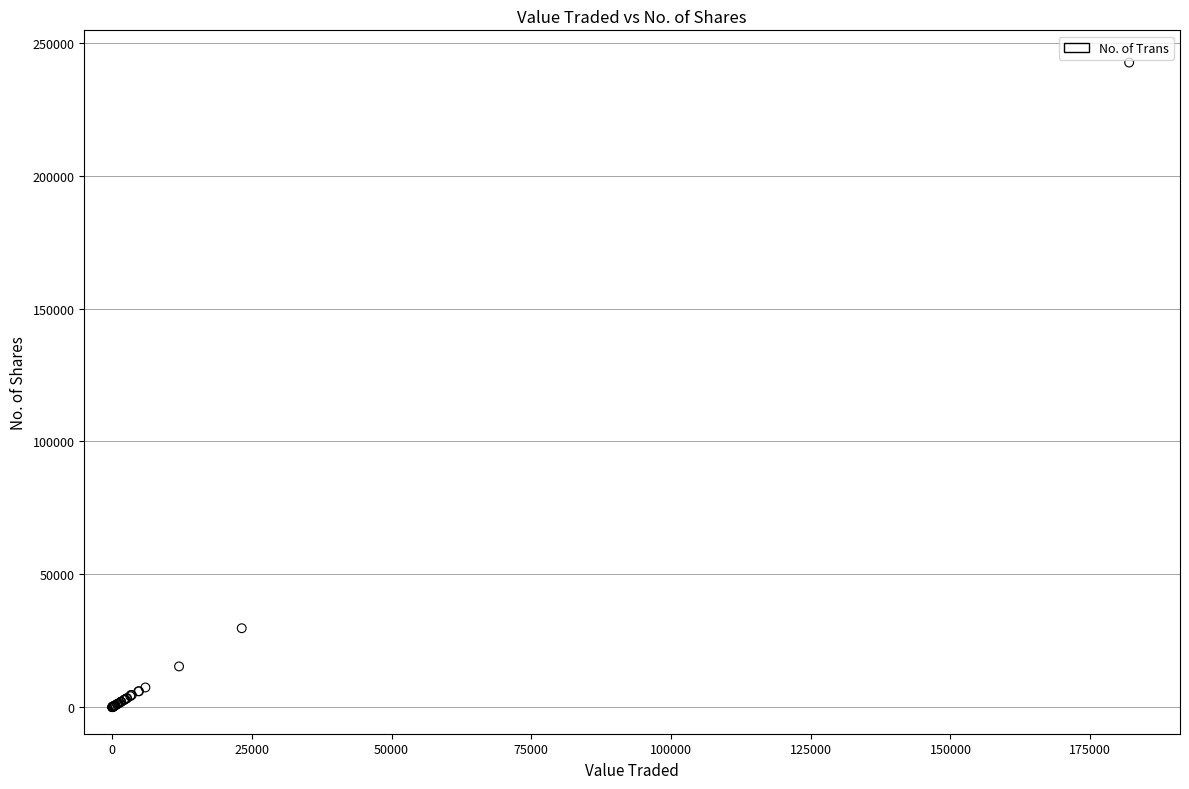

What Y value in the scatter plot is closest to 121315?

29710